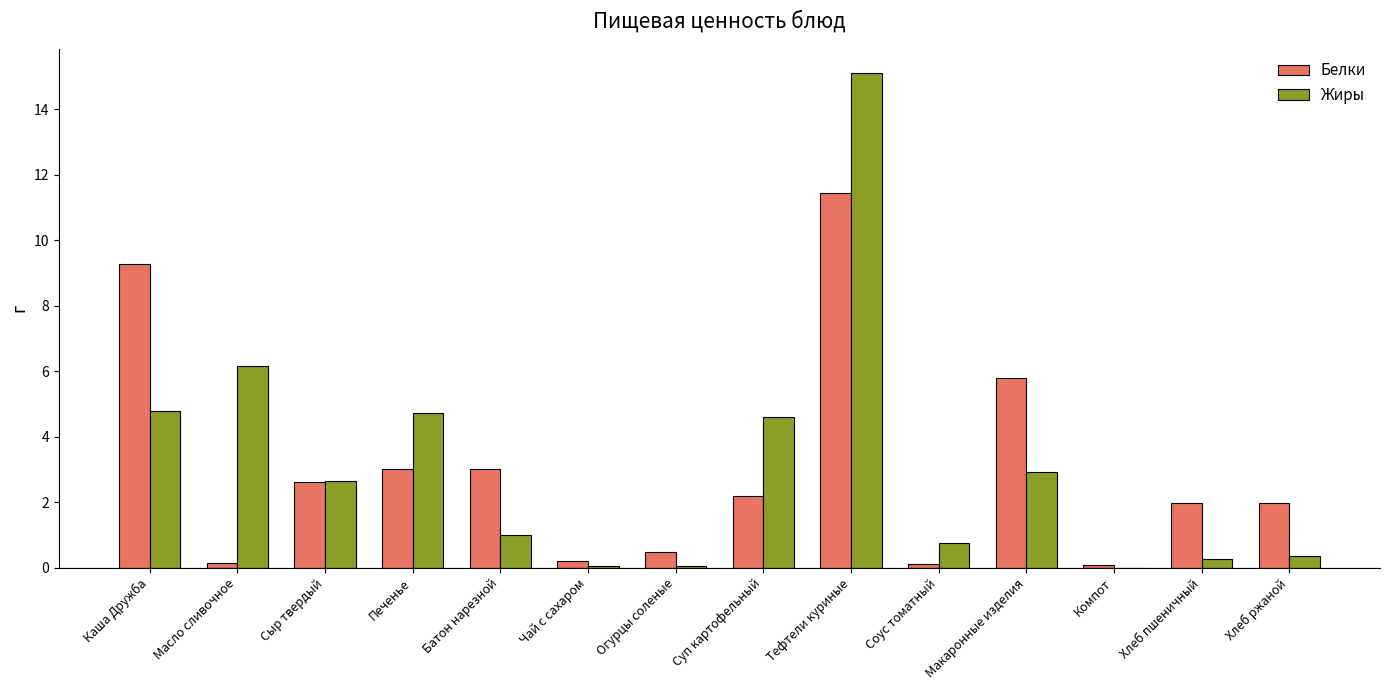

What is the sum of all Белки values?

42.3